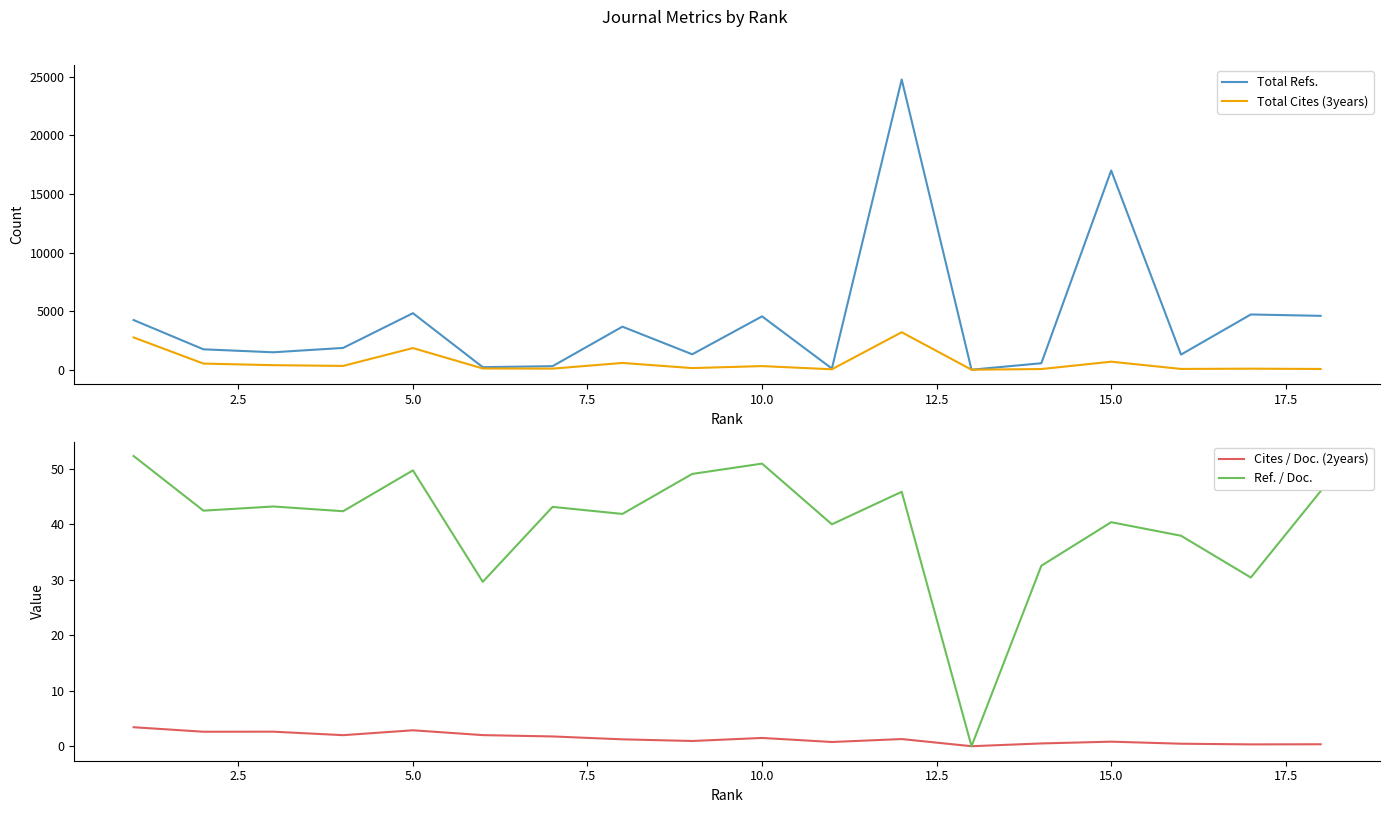

True or false: Cites / Doc. (2years) and Total Cites (3years) intersect in this chart.

False